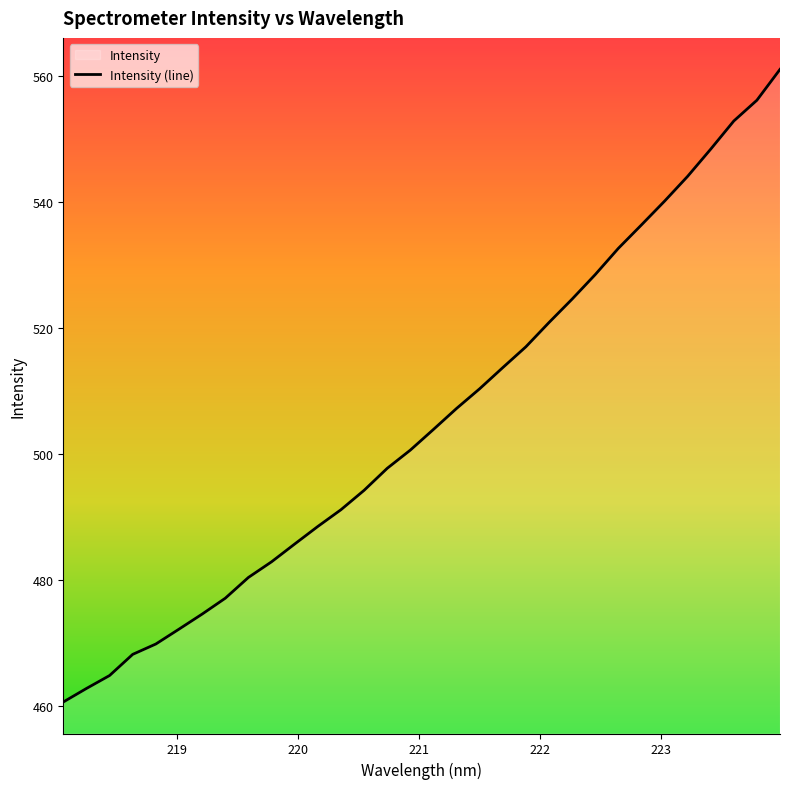

What is the minimum value shown in the chart?

460.6